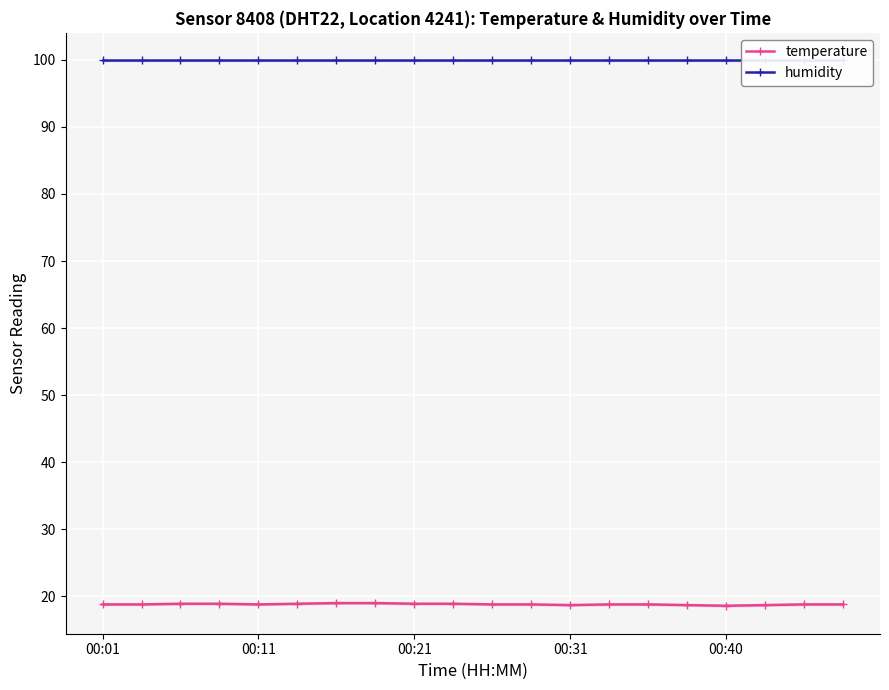

At 15, list the series in order from smallest to largest.

temperature, humidity